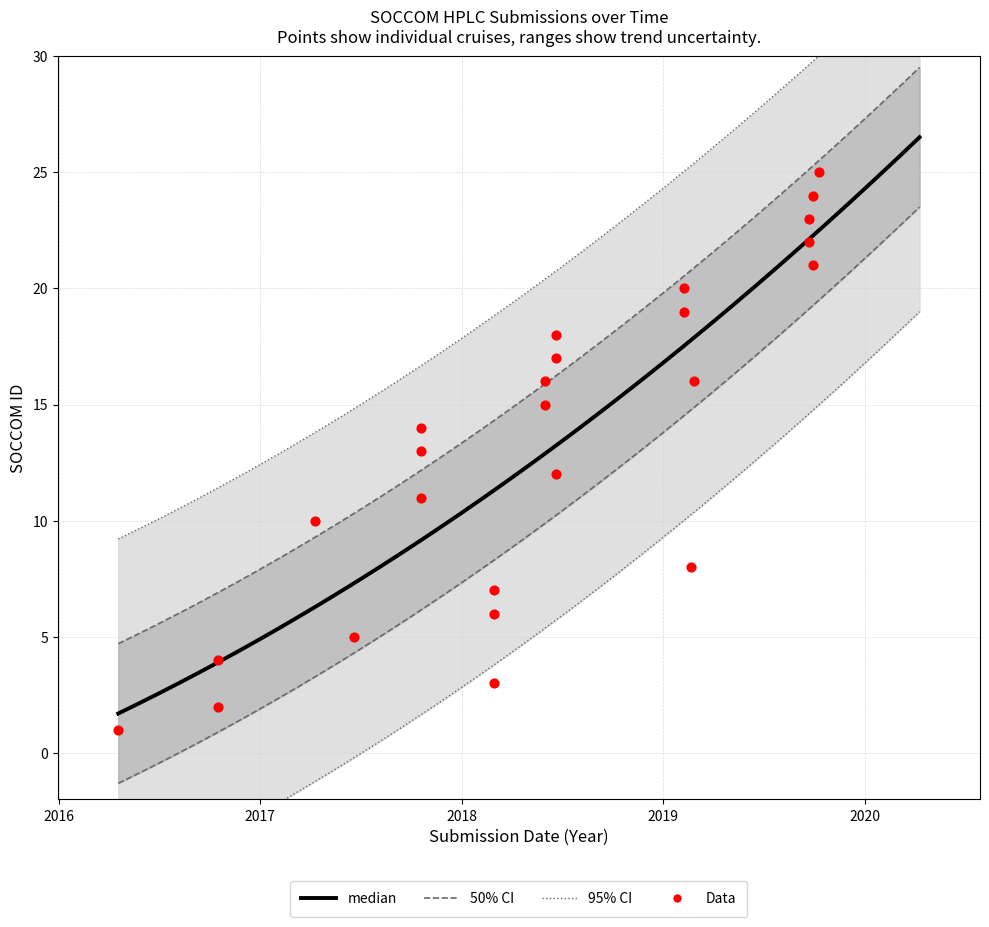

Which has a higher value, 2018-02-28 or 2019-02-07?

2019-02-07